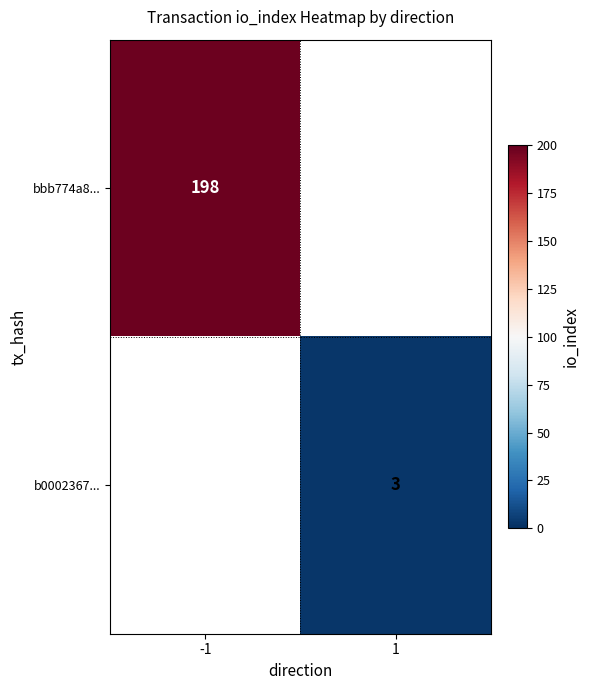

True or false: b0002367... has a value of 4 at 1.

False